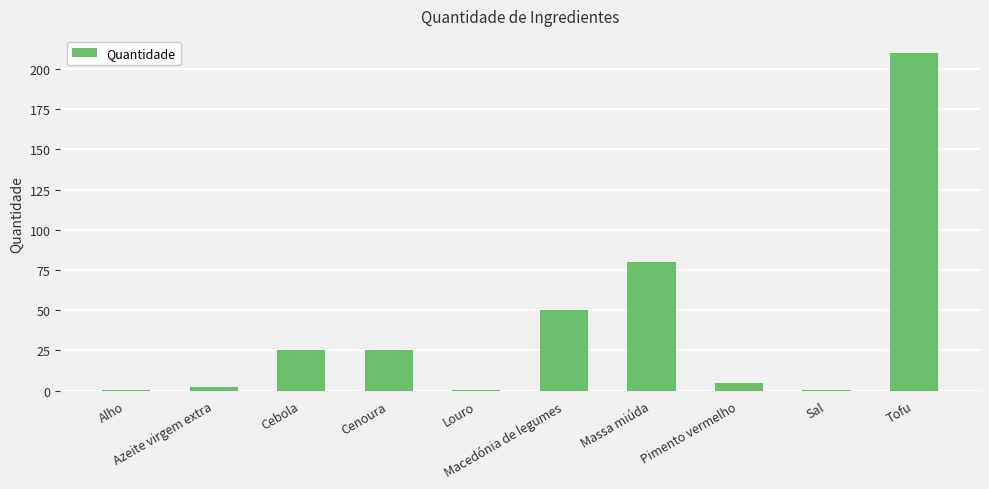

Which label corresponds to the largest value in the chart?

Tofu